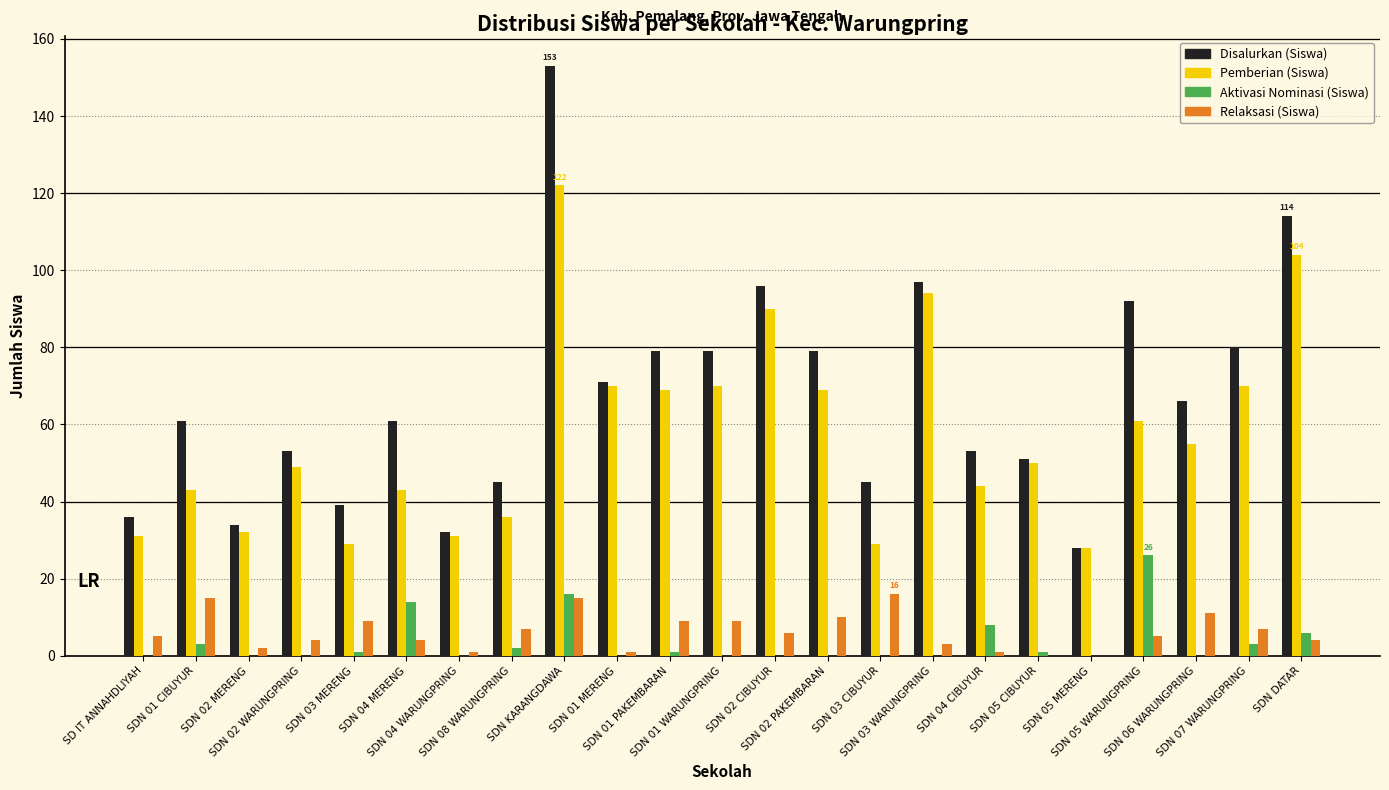

Is the value of Disalurkan (Siswa) at SDN 05 WARUNGPRING greater than the value of Pemberian (Siswa) at SDN 02 WARUNGPRING?

Yes